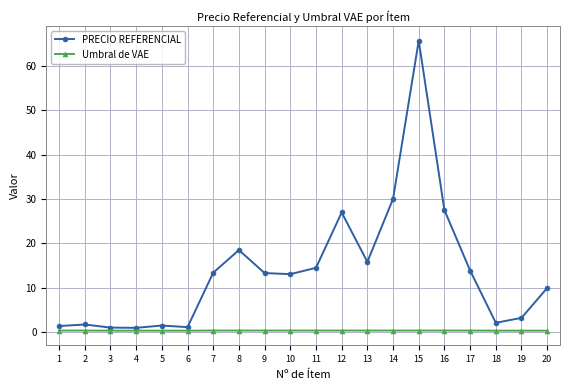

At how many categories does at least one series exceed 23?

4